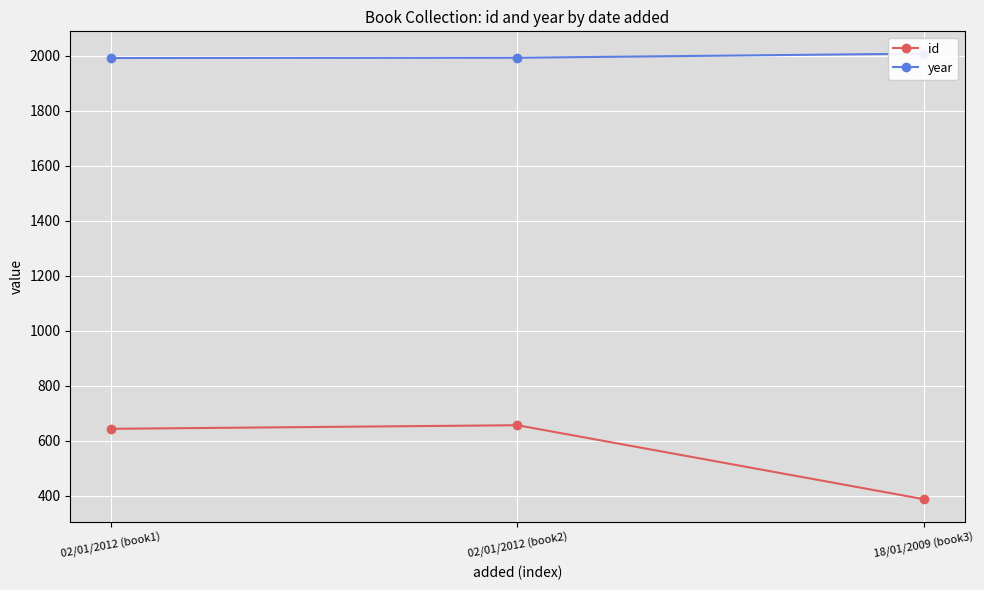

How many distinct data groups are displayed?

2